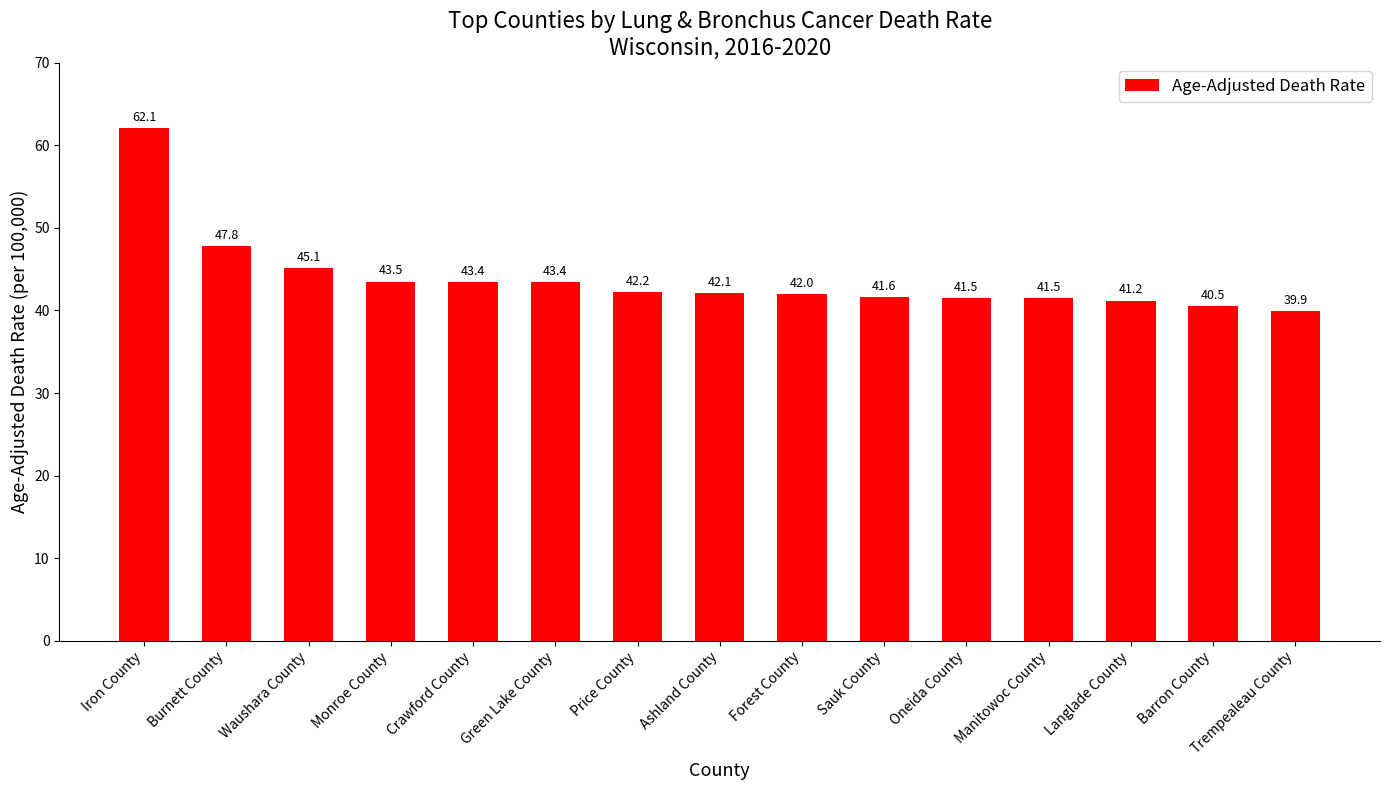

What is the label of the 12th bar from the left?

Manitowoc County